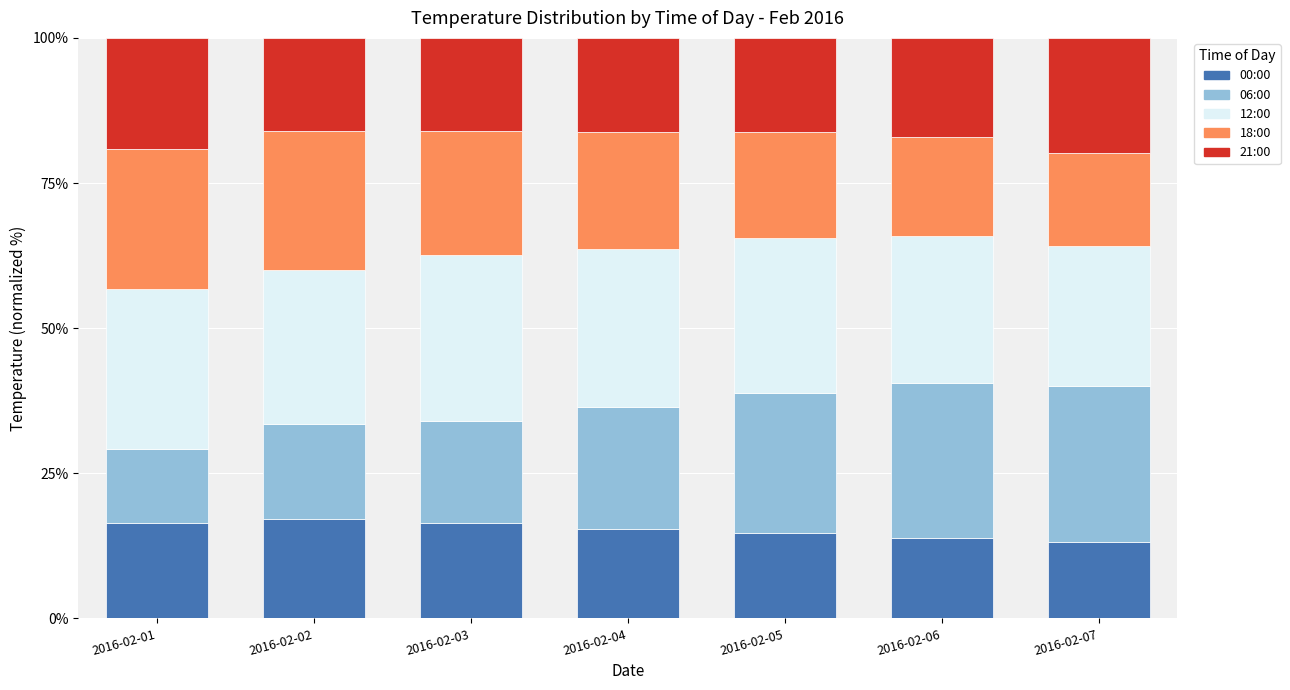

What is the highest value of the 00:00 series?

17.1